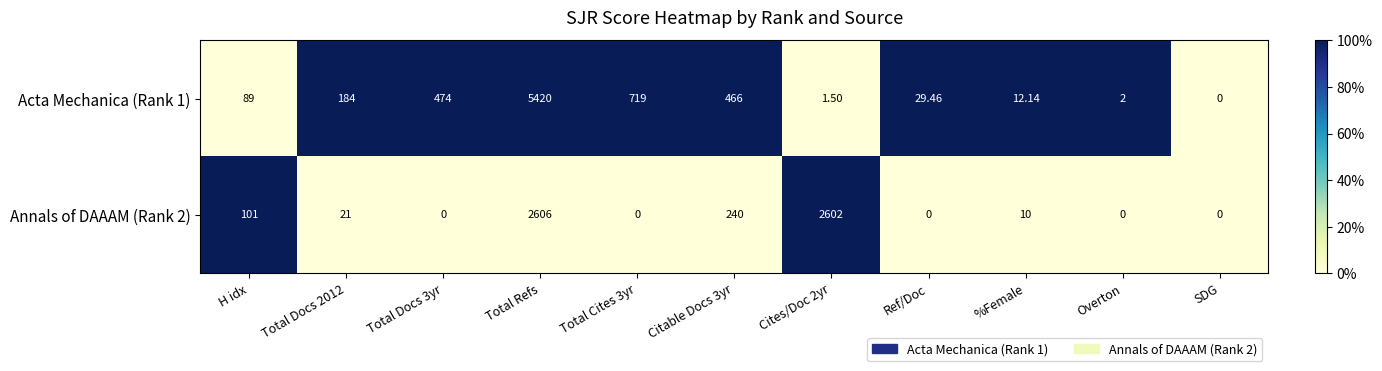

What is the difference between the highest and lowest values at Ref/Doc?

29.5